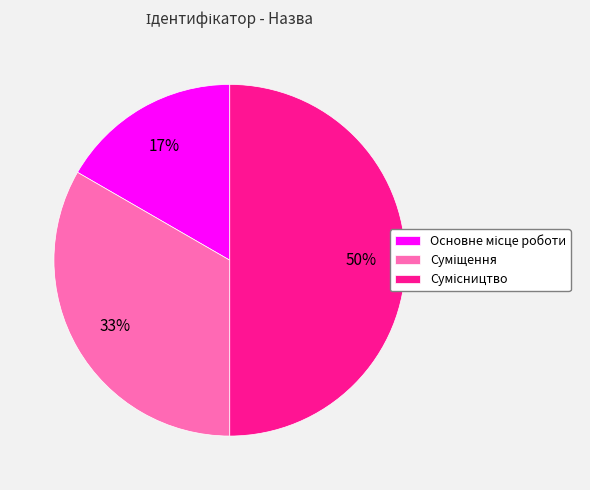

To the nearest percent, what is the difference between the largest and smallest slice percentages?

33%